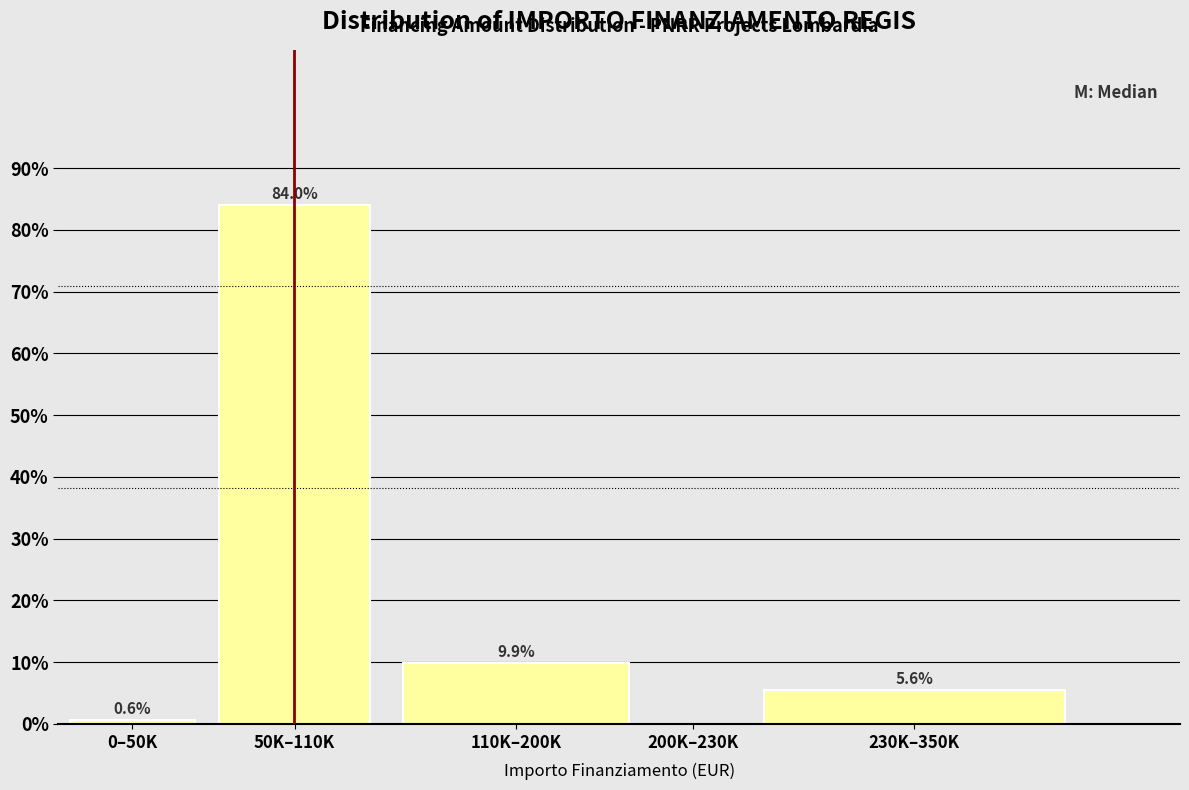

Reading right to left, extract all data points from this chart.

230K–350K=5.6	200K–230K=0.0	110K–200K=9.9	50K–110K=84.0	0–50K=0.6